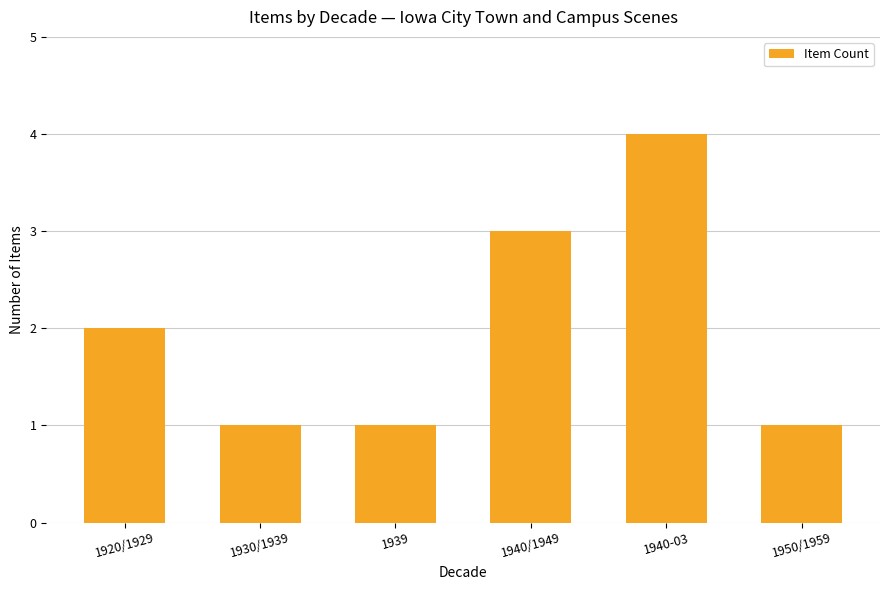

What is the change in value from 1920/1929 to 1940/1949?

+1